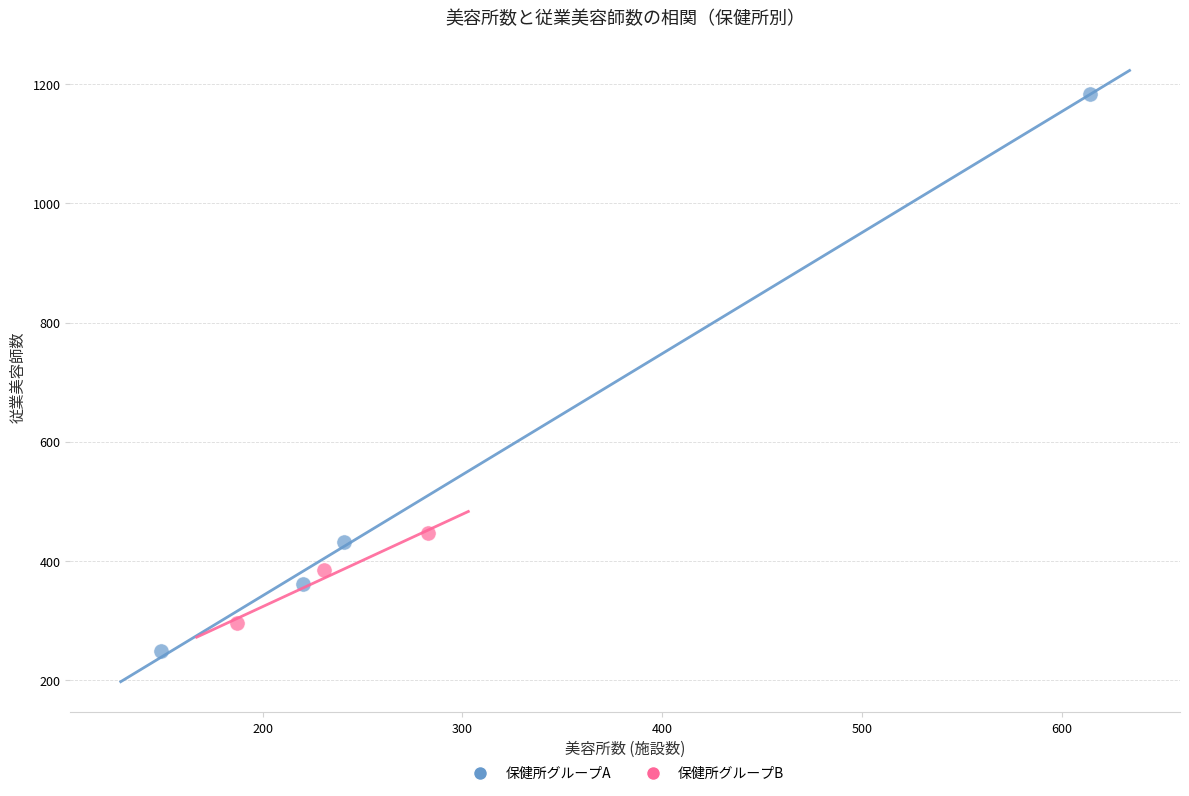

What are all the series names shown in the legend?

保健所グループA, 保健所グループB